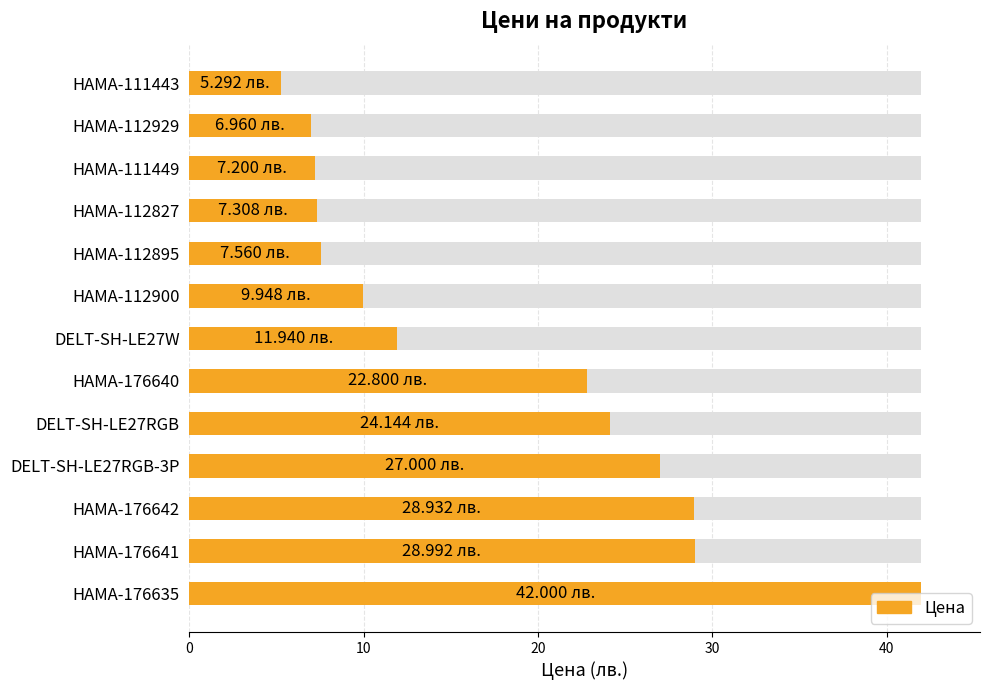

True or false: the data shows 11.9 at 6.

True